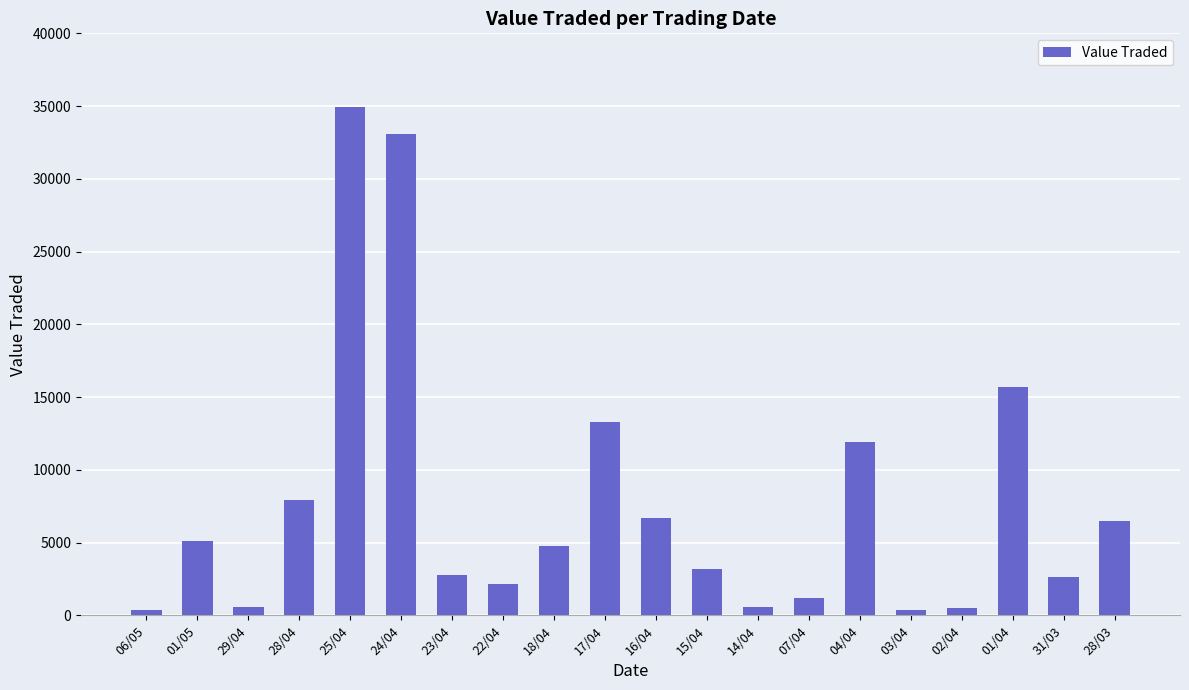

Which category has the highest value across all series?

25/04